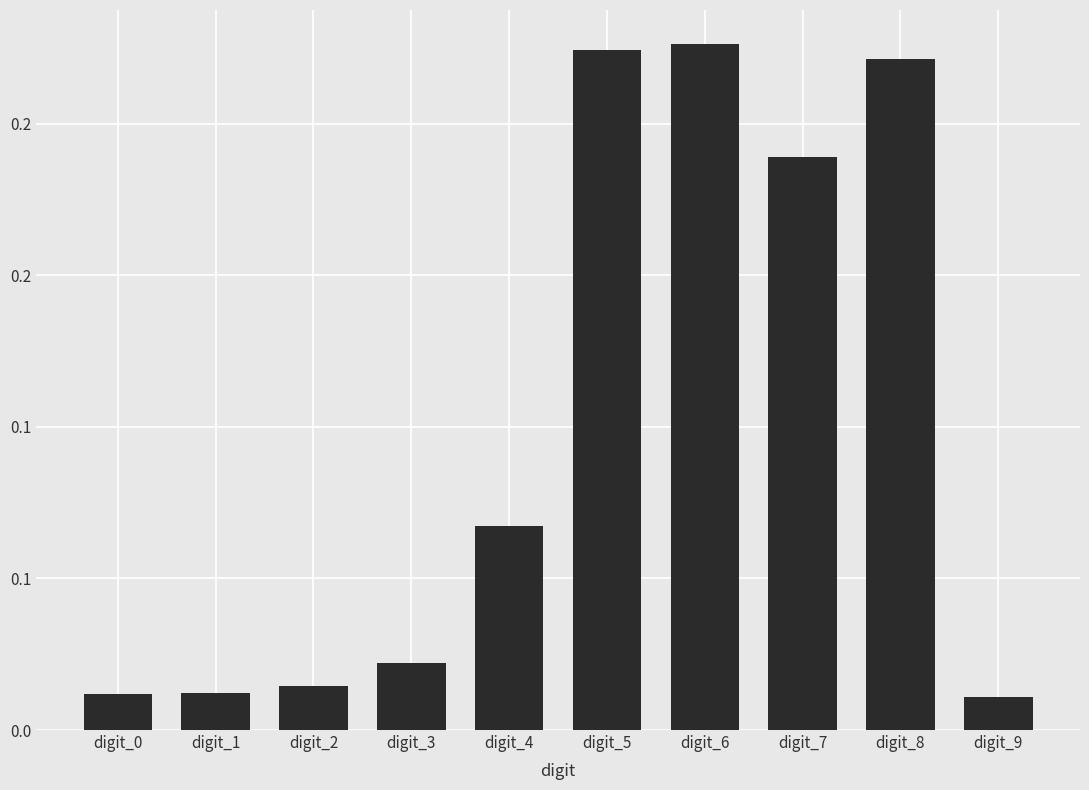

What is the value of the 5th bar from the left?

0.1